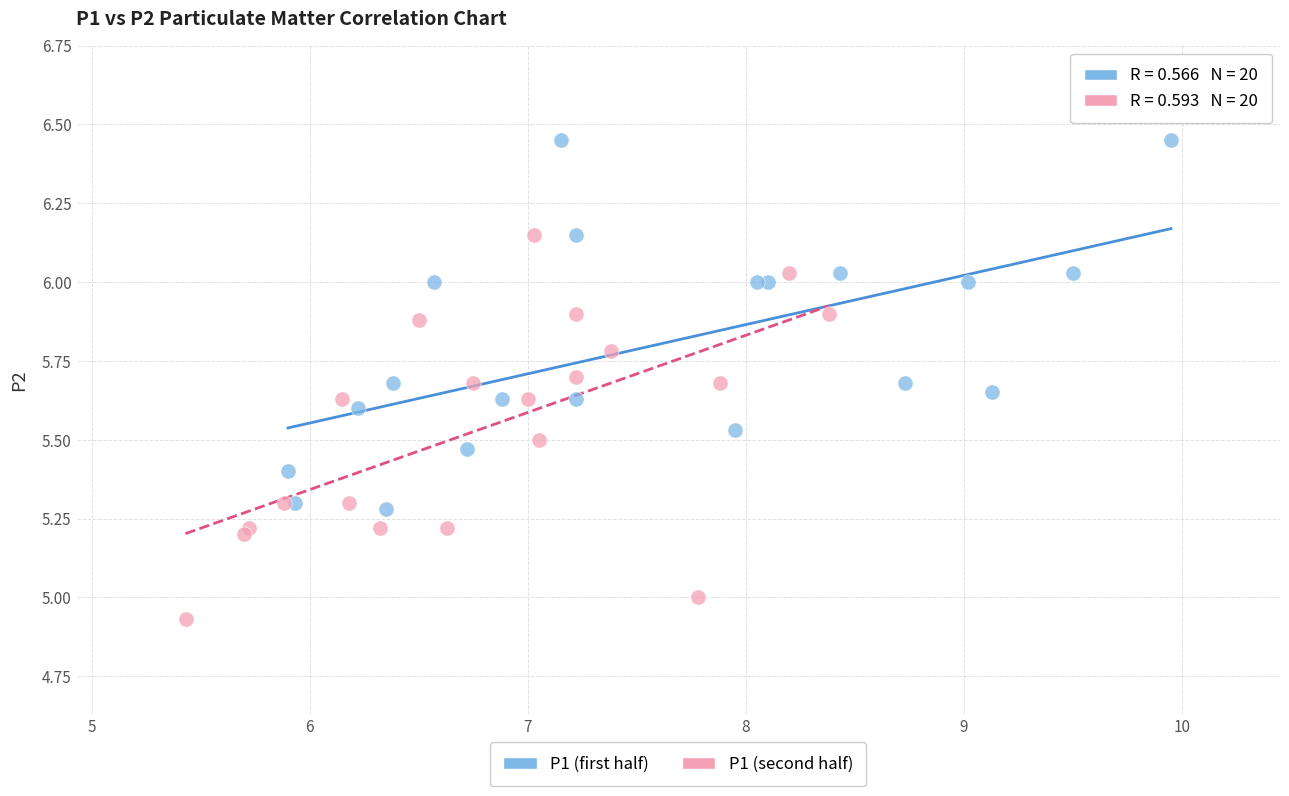

Which series contains the lowest Y value?

P1 (second half)